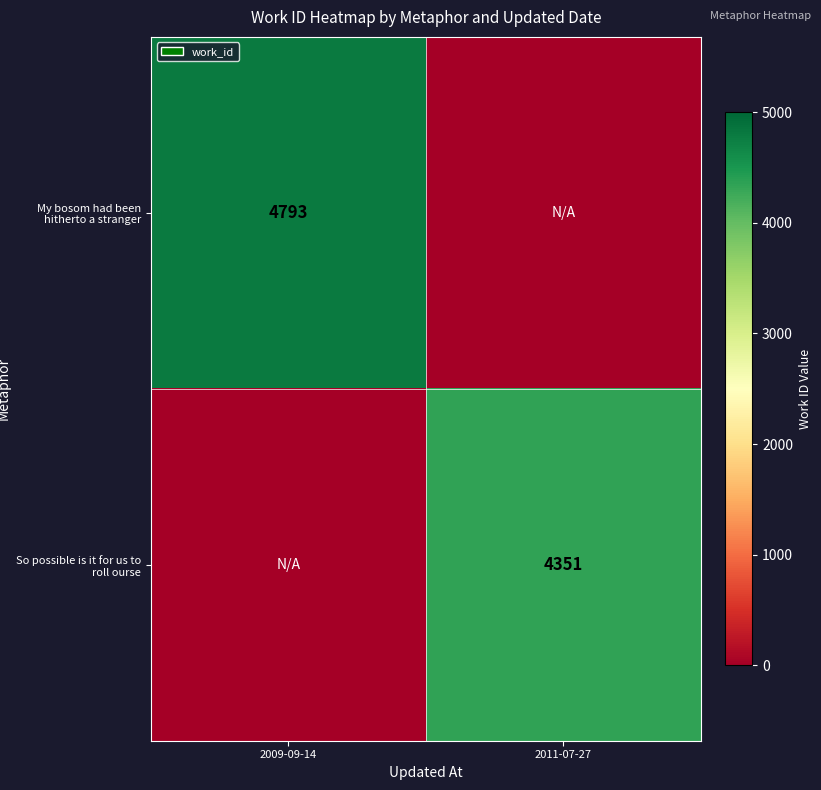

At which category does the chart reach its peak across all series?

2009-09-14